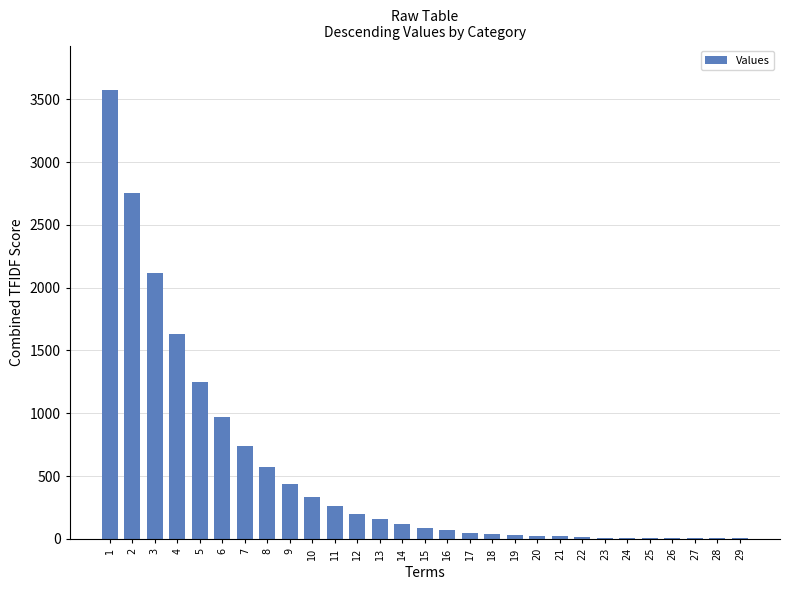

Which has a higher value, 19 or 8?

8